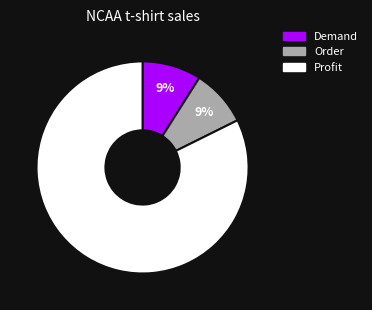

Does any single category account for the majority?

Yes